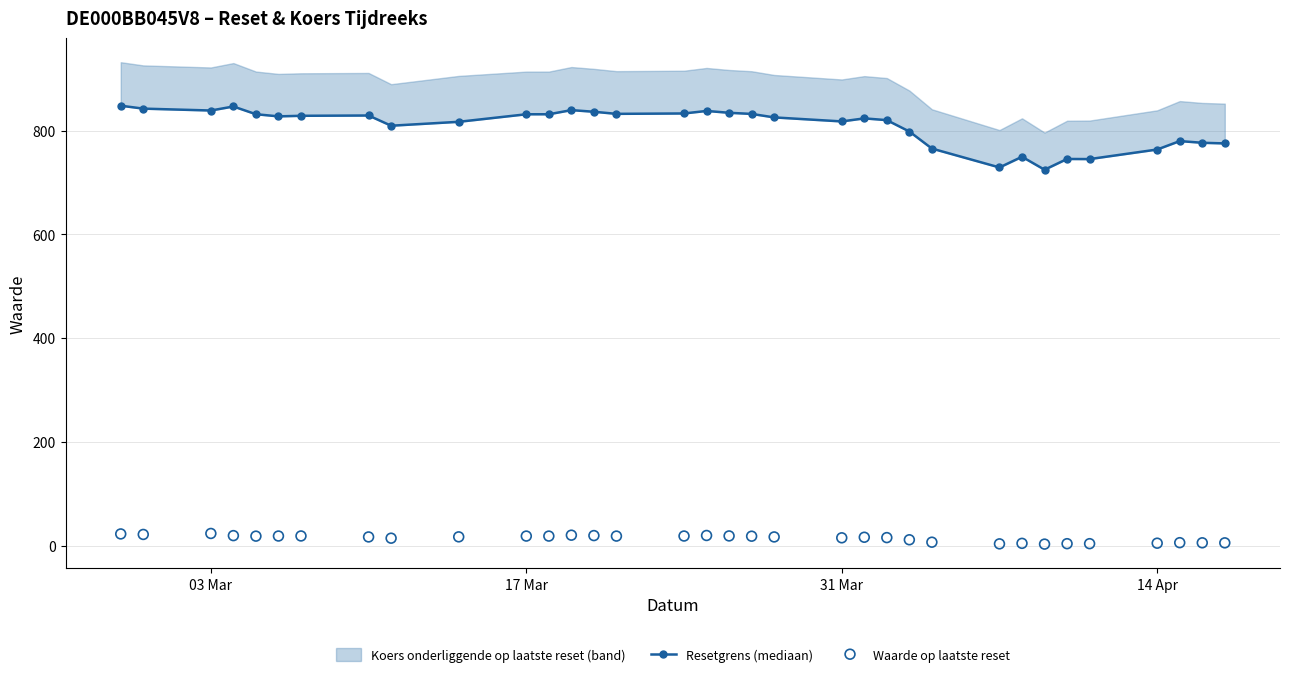

At how many categories does at least one series exceed 690?

34